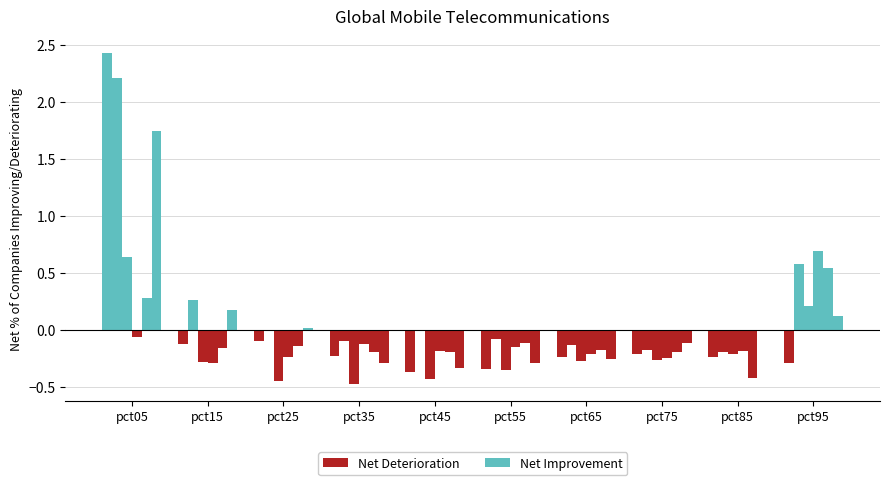

What is the value of the Net Deterioration bar at the 7th from the left?

-0.2